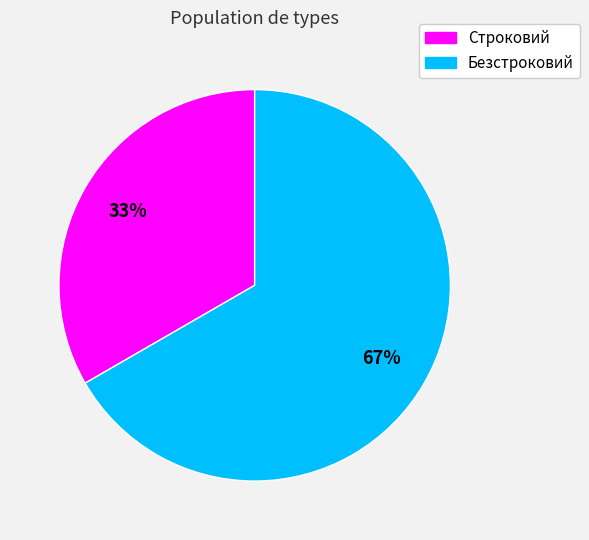

To the nearest percent, what percentage of the pie is Строковий?

33%